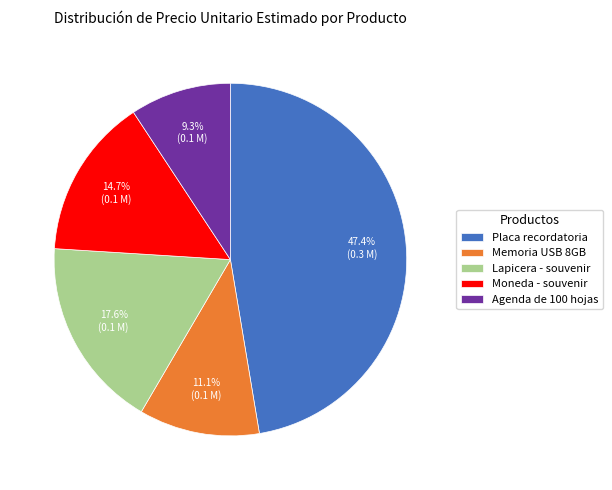

Is Moneda - souvenir the majority of the pie?

No